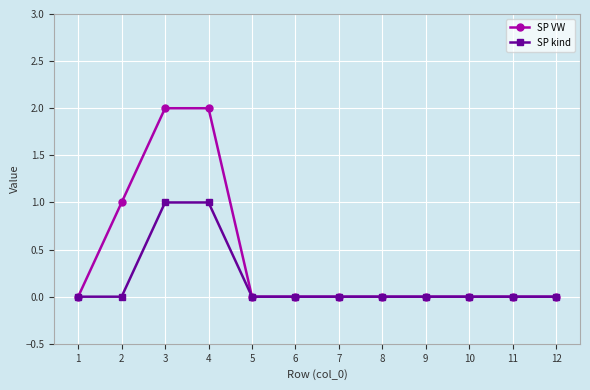

True or false: SP VW has a value of 0 at 11.

True